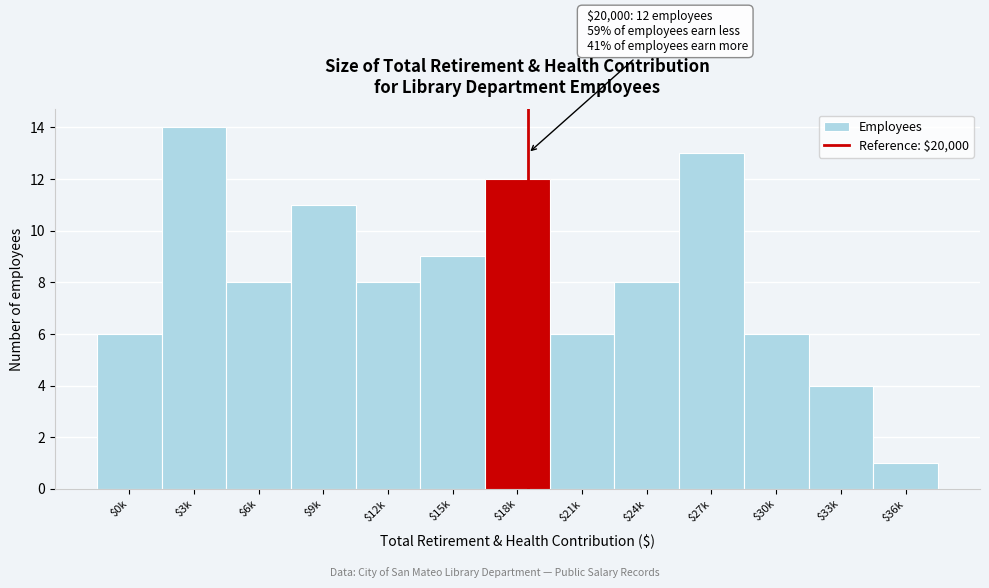

Reading left to right, list all the values displayed in this chart.

6	14	8	11	8	9	12	6	8	13	6	4	1